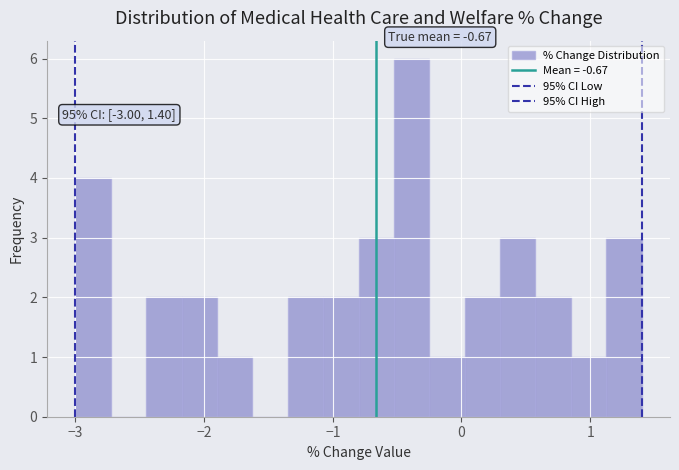

Read against the x-axis, roughly where is the centre of the tallest bar?

-0.4